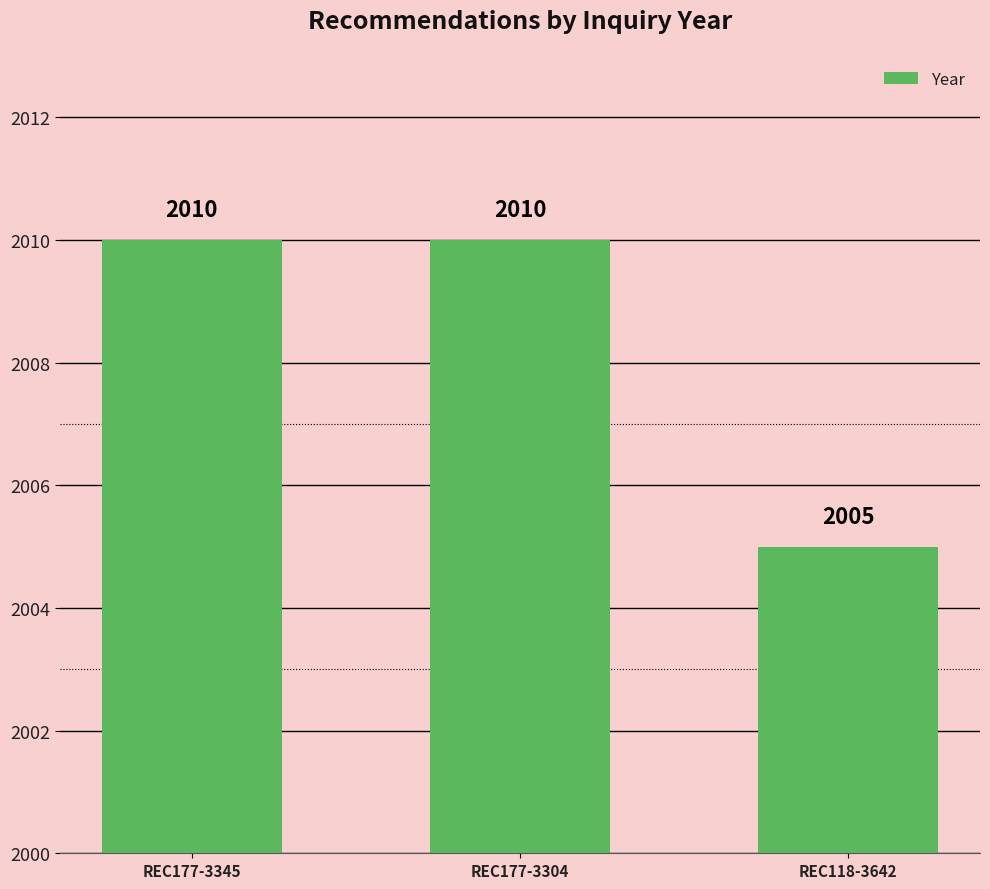

What is the label of the 3rd bar from the right?

REC177-3345